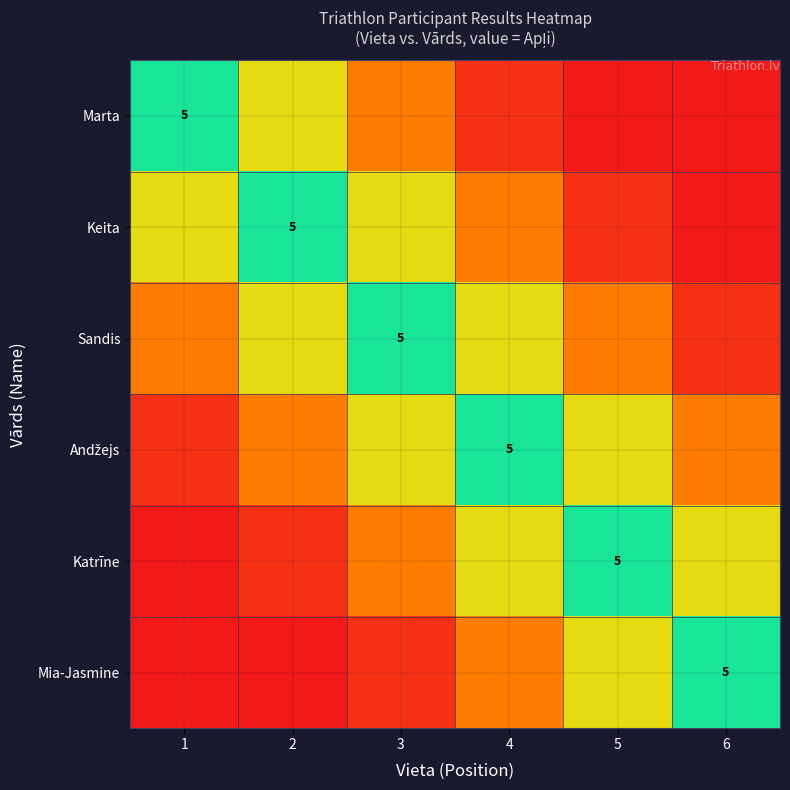

What is the total value across all series at 6?

11.0